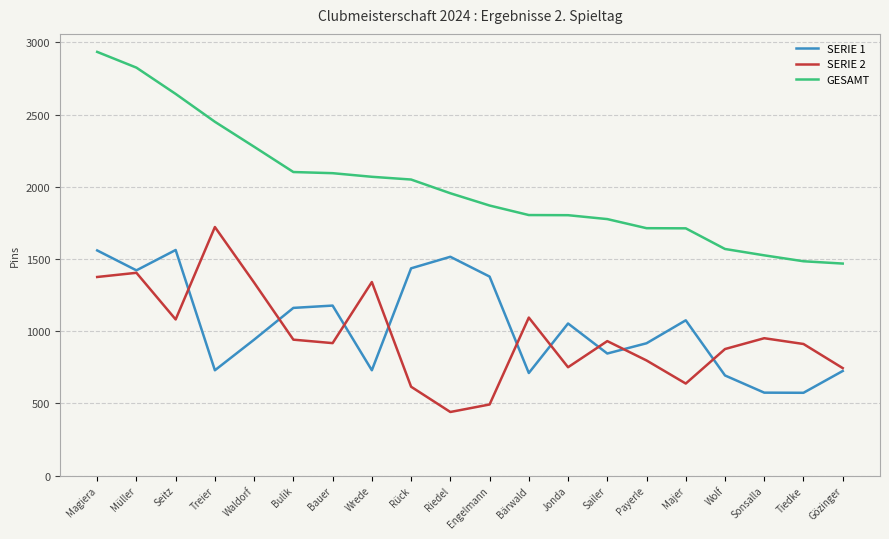

What is the minimum value for SERIE 2?

440